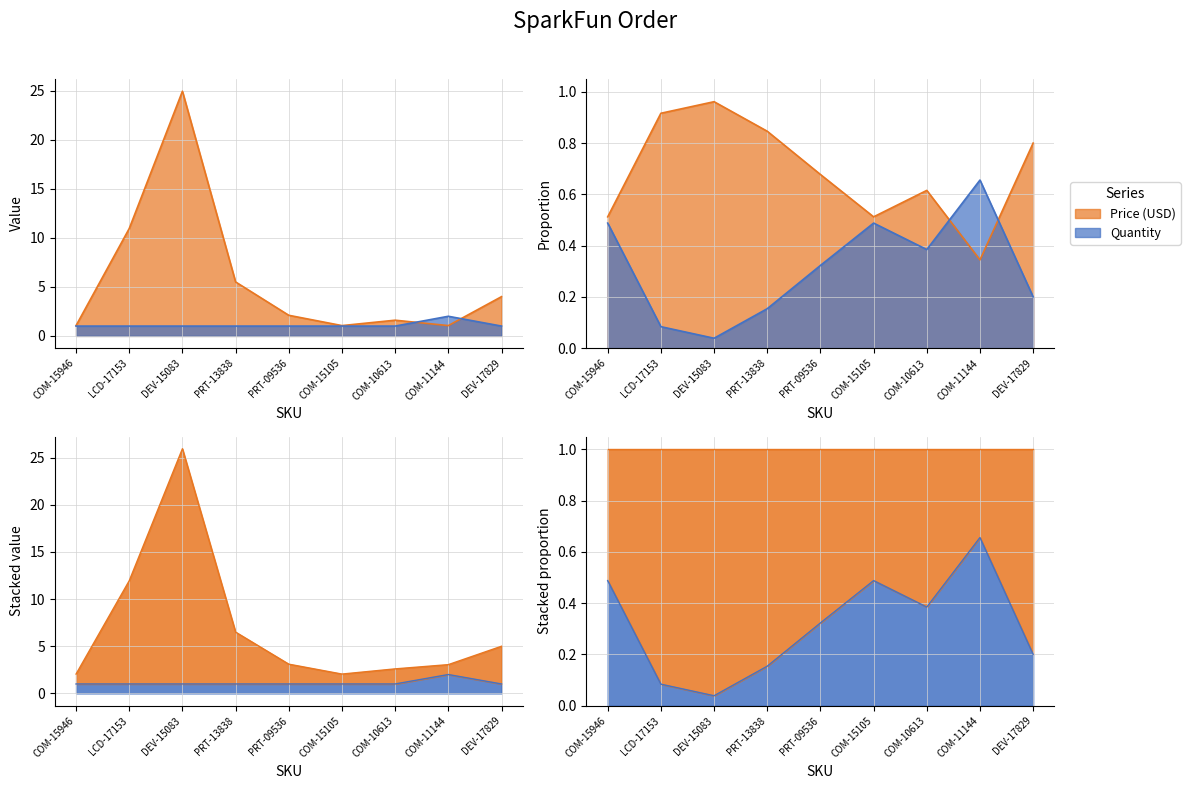

What is the smallest value displayed?

1.0